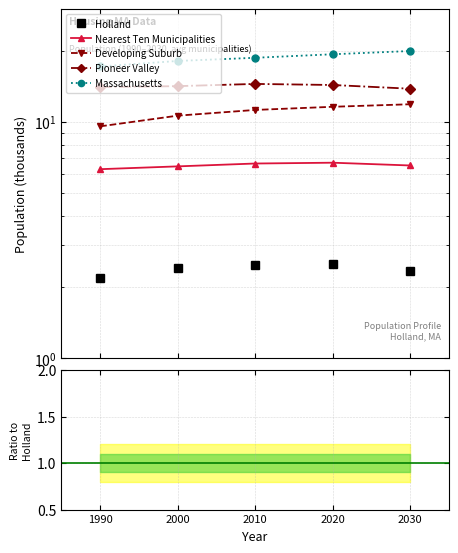

What is the difference between the maximum and minimum values in the Holland series?

0.3